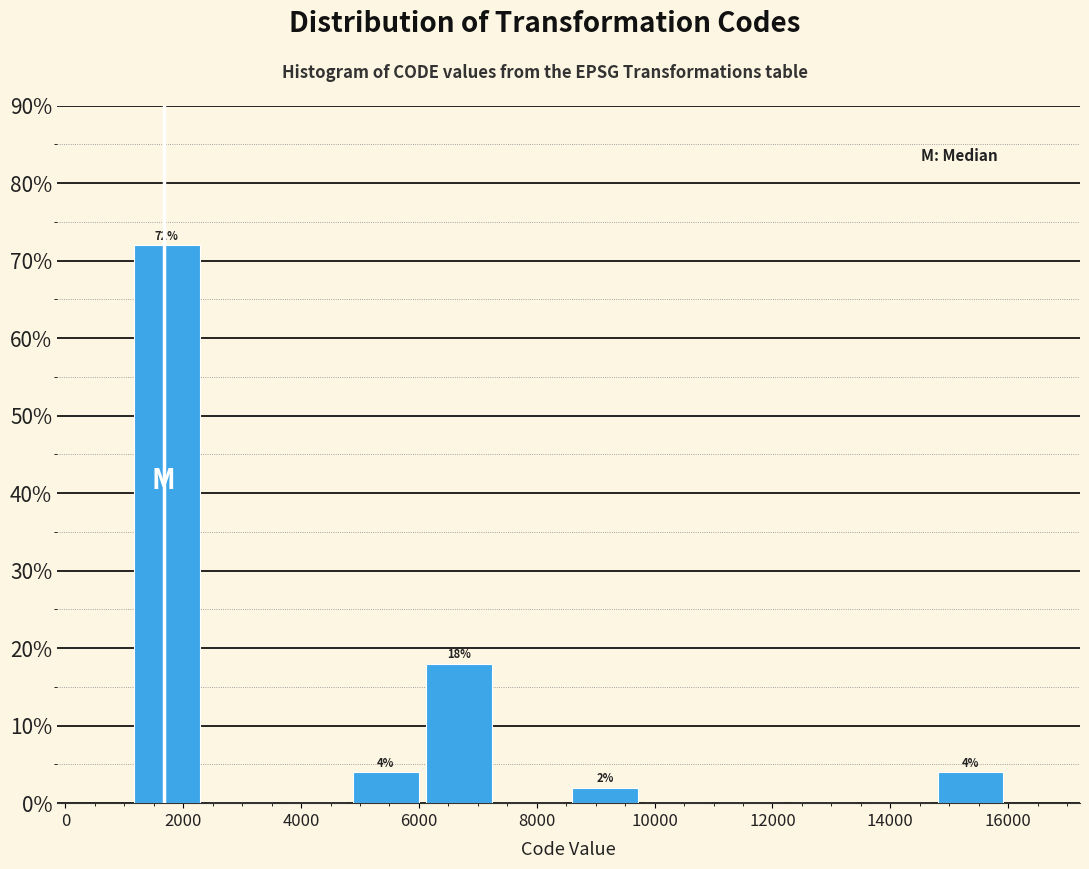

Which range on the x-axis has the tallest bar?

1200 to 2400